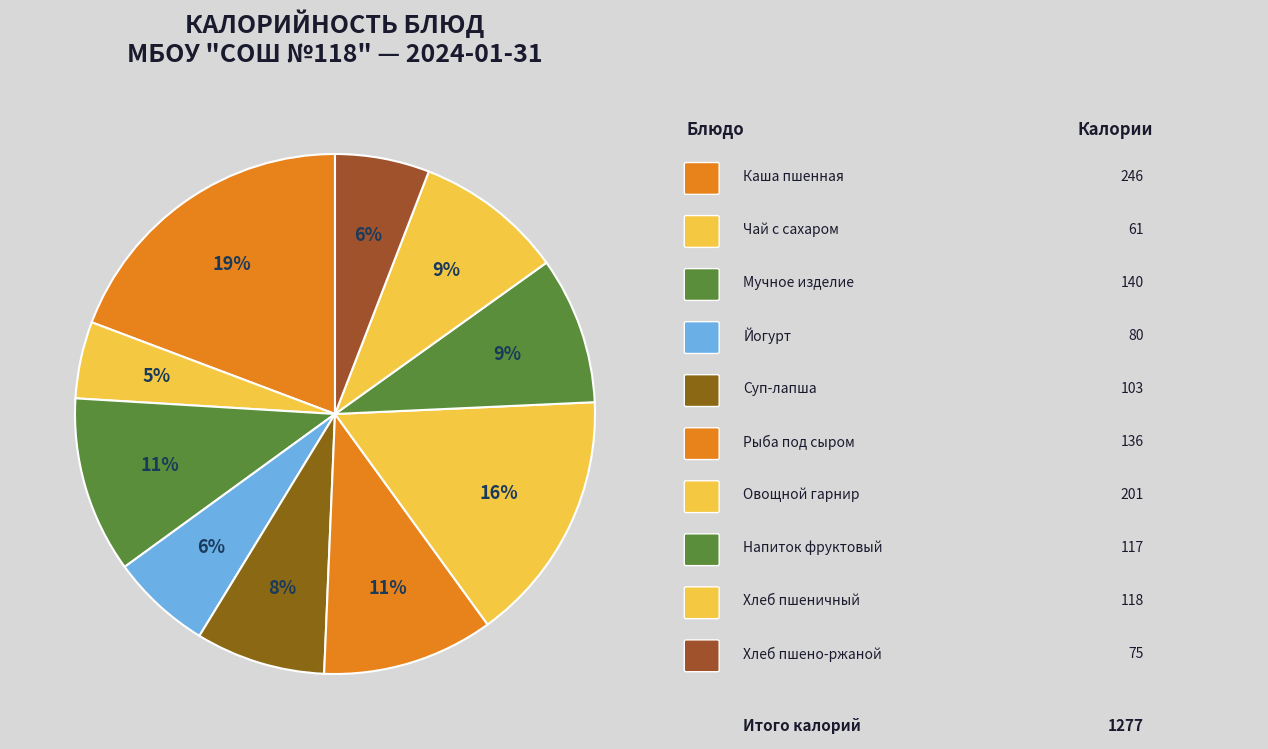

Count the number of slices in the pie.

10